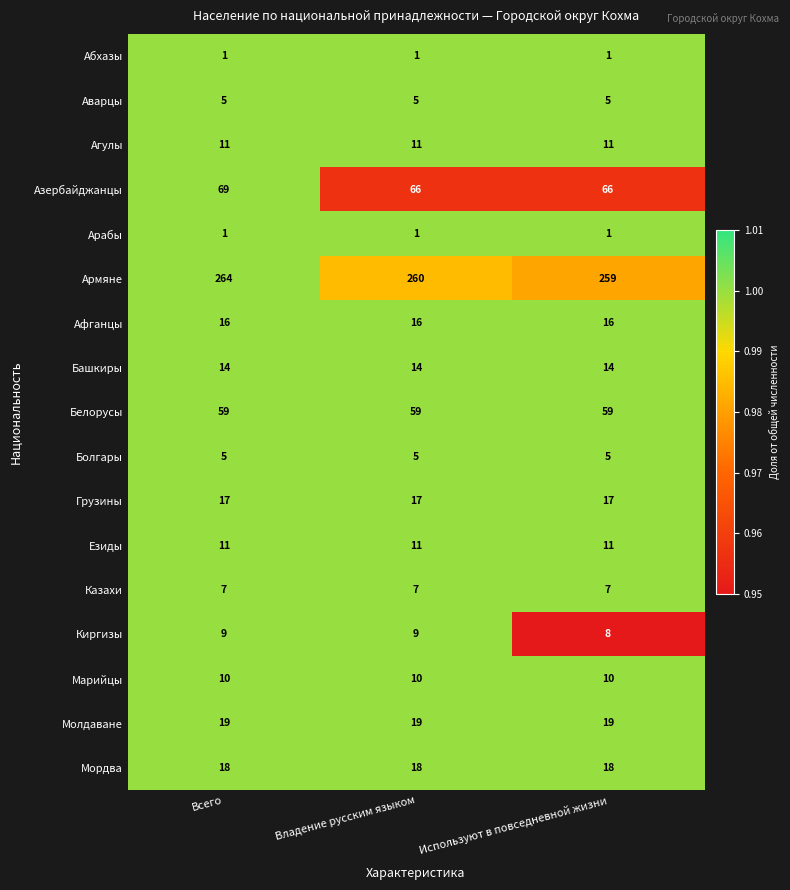

What is the spread (max minus min) of values at Используют в повседневной жизни?

258